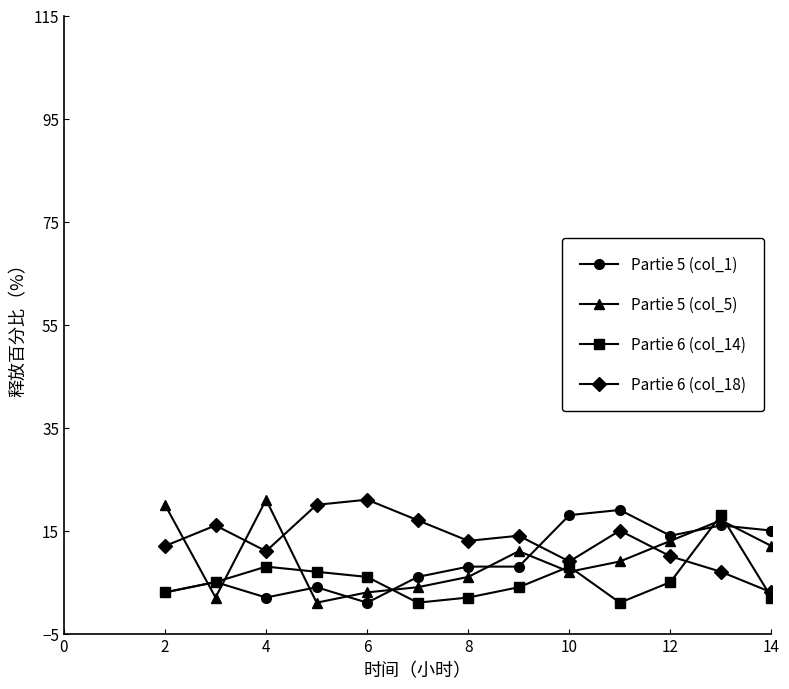

What are all the series names shown in the legend?

Partie 5 (col_1), Partie 5 (col_5), Partie 6 (col_14), Partie 6 (col_18)